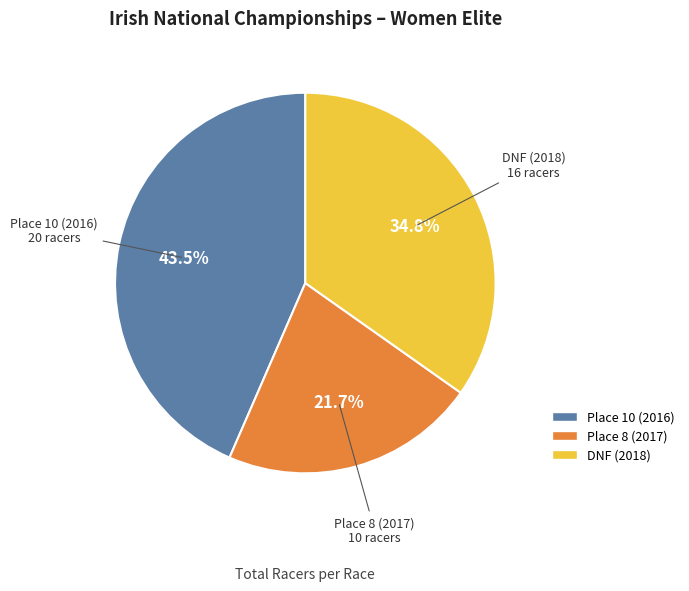

Is there a majority slice in this chart?

No